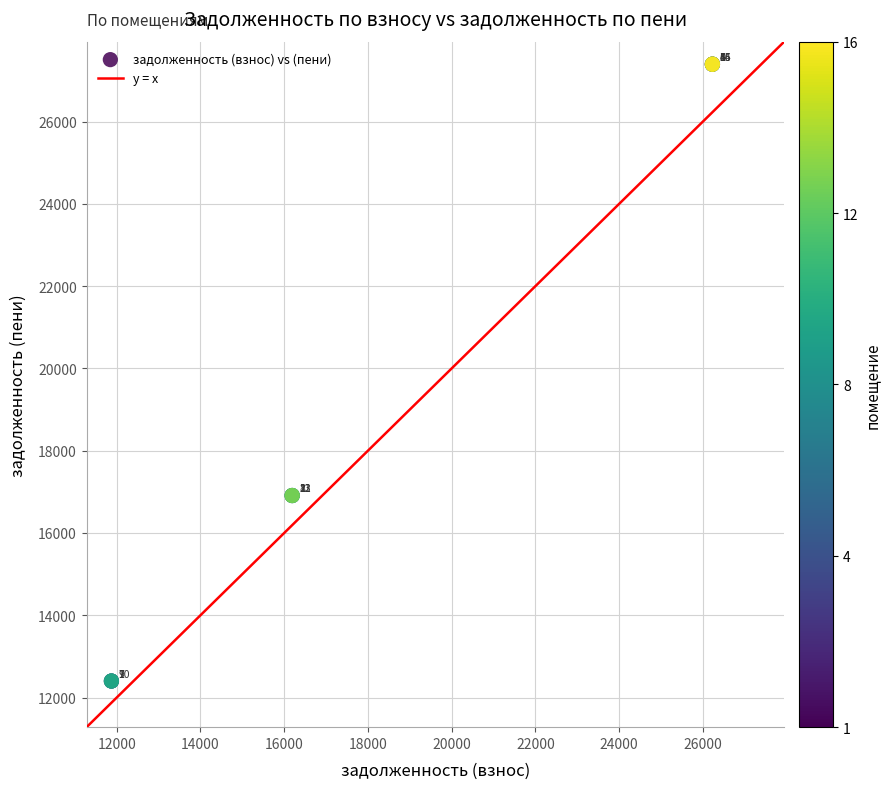

What Y value in the scatter plot is closest to 19897?

16910.4